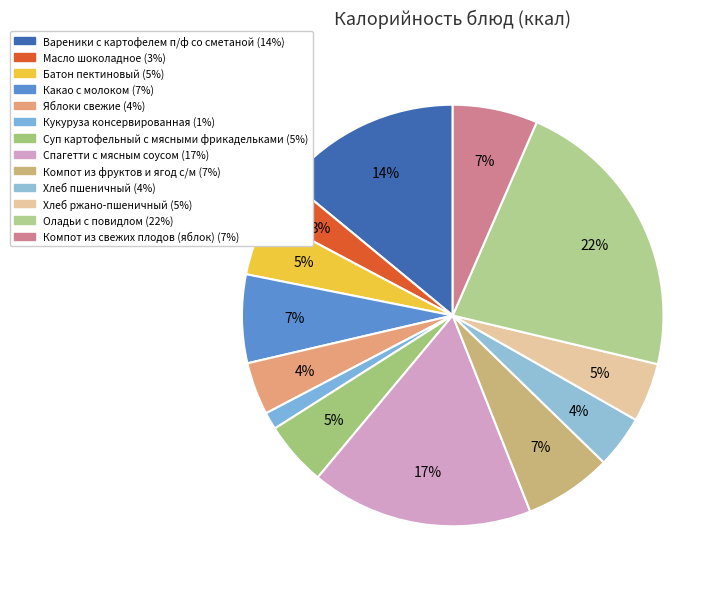

What is the largest slice in the pie chart?

Оладьи с повидлом